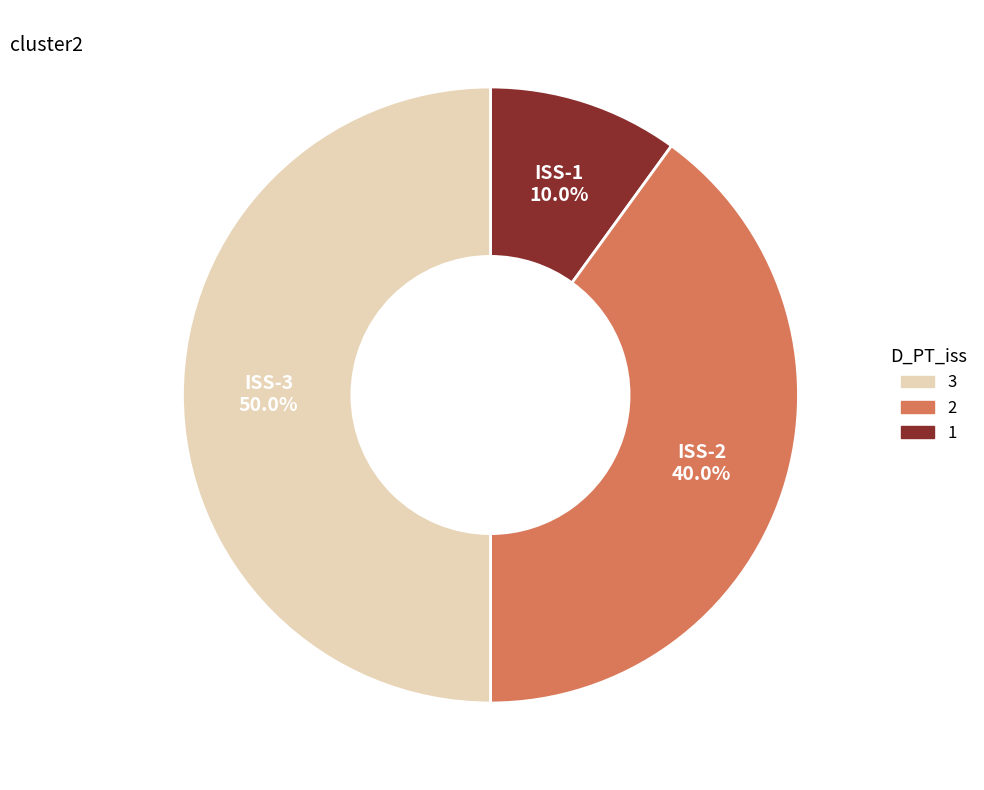

Which slice is the largest?

ISS-3